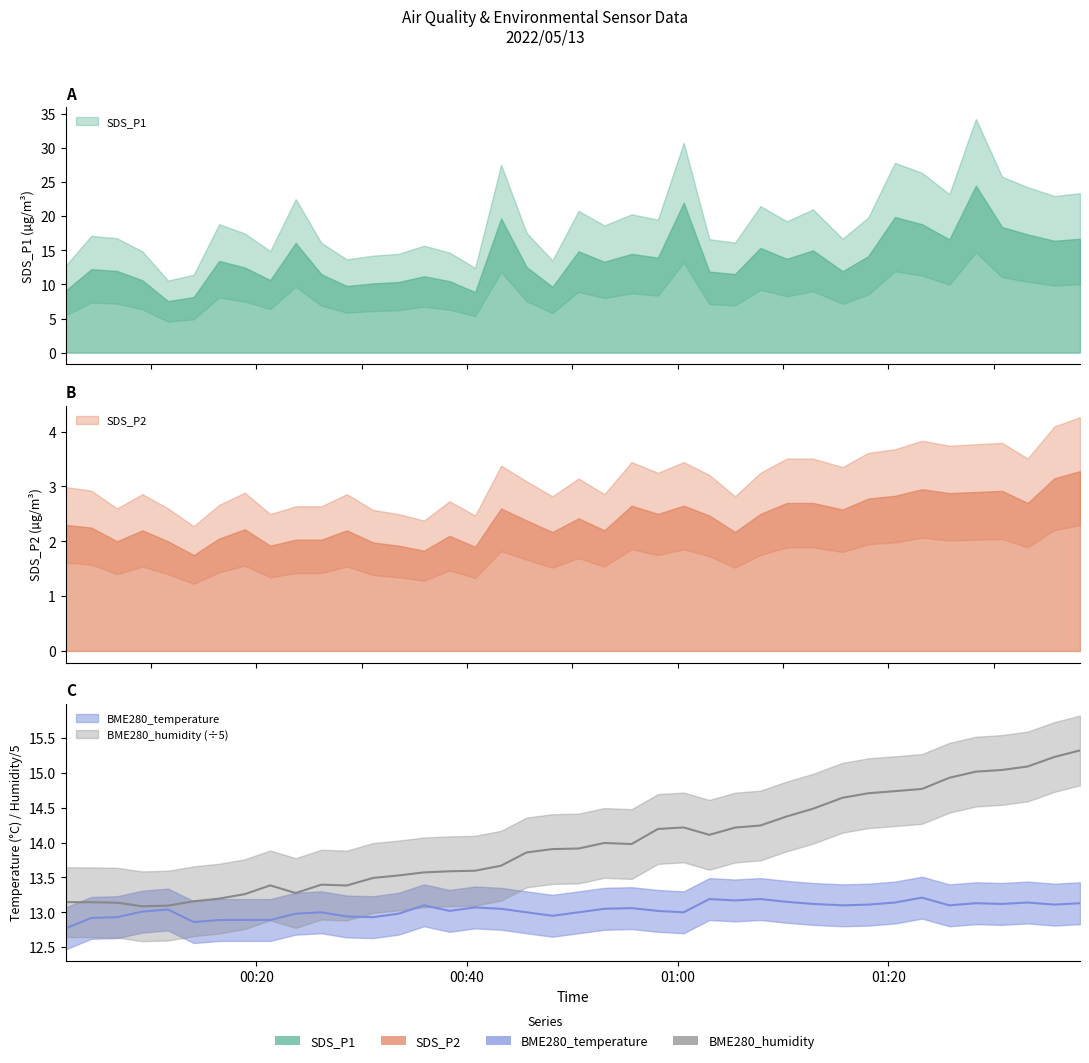

True or false: BME280_humidity and BME280_temperature cross at least once.

False